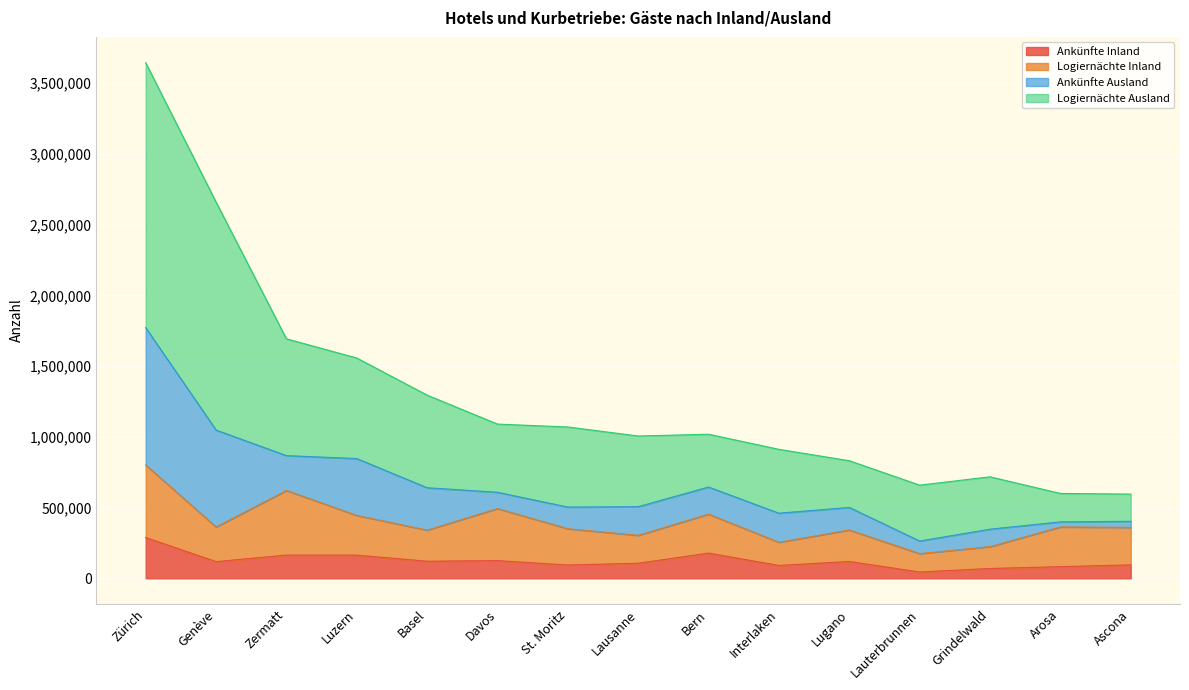

At which category is the sum across all series the highest?

Zürich